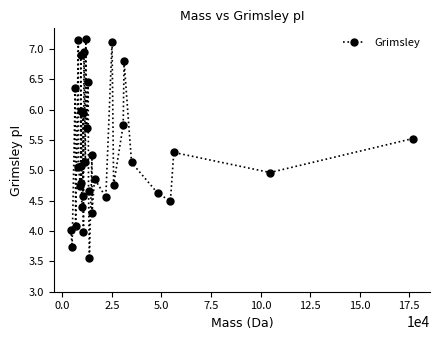

What is the value of the 23rd point from the left?

5.3